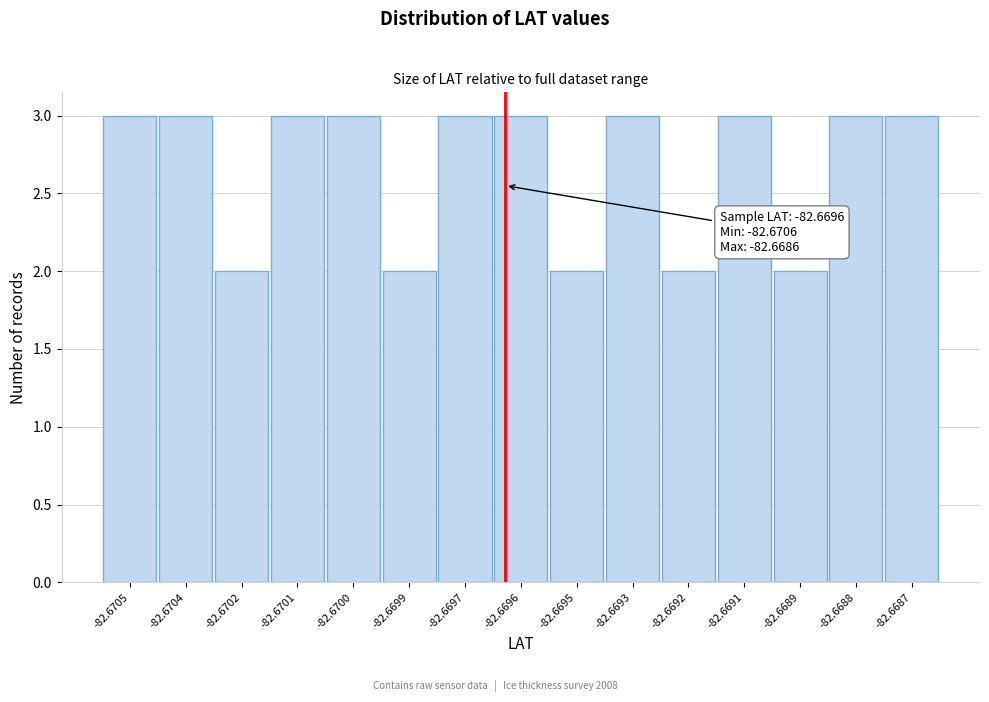

Reading left to right, transcribe all the data shown in this chart.

-82.6705=3	-82.6704=3	-82.6702=2	-82.6701=3	-82.6700=3	-82.6699=2	-82.6697=3	-82.6696=3	-82.6695=2	-82.6693=3	-82.6692=2	-82.6691=3	-82.6689=2	-82.6688=3	-82.6687=3